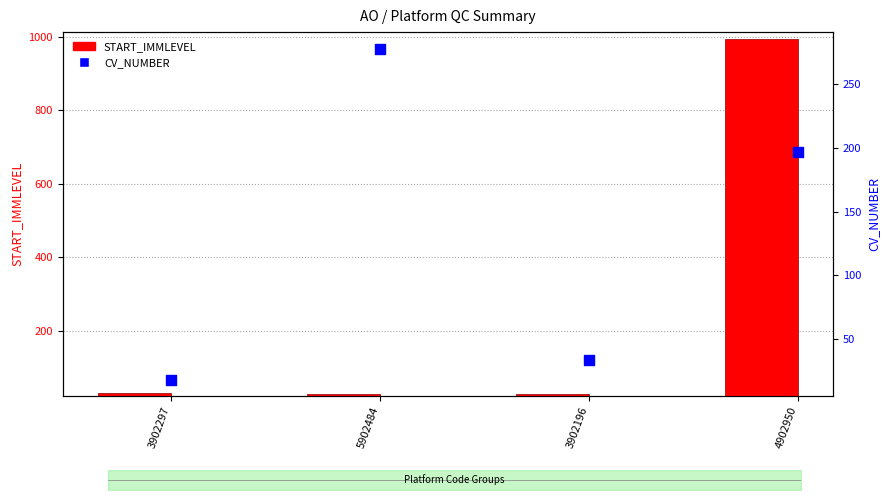

Which series contains the highest Y value?

START_IMMLEVEL